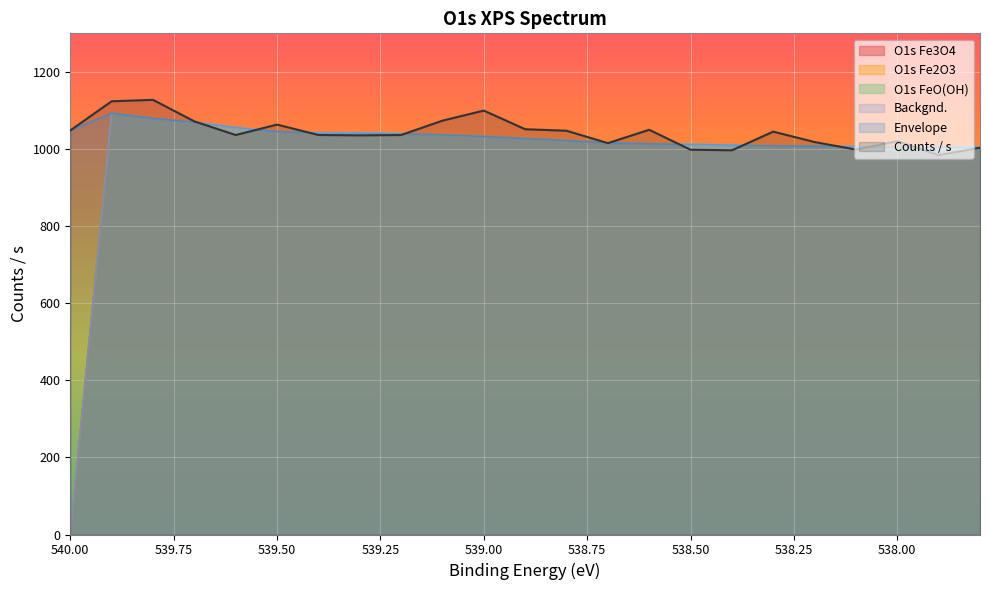

Between 539.2 and 539.9, which is larger?

539.9